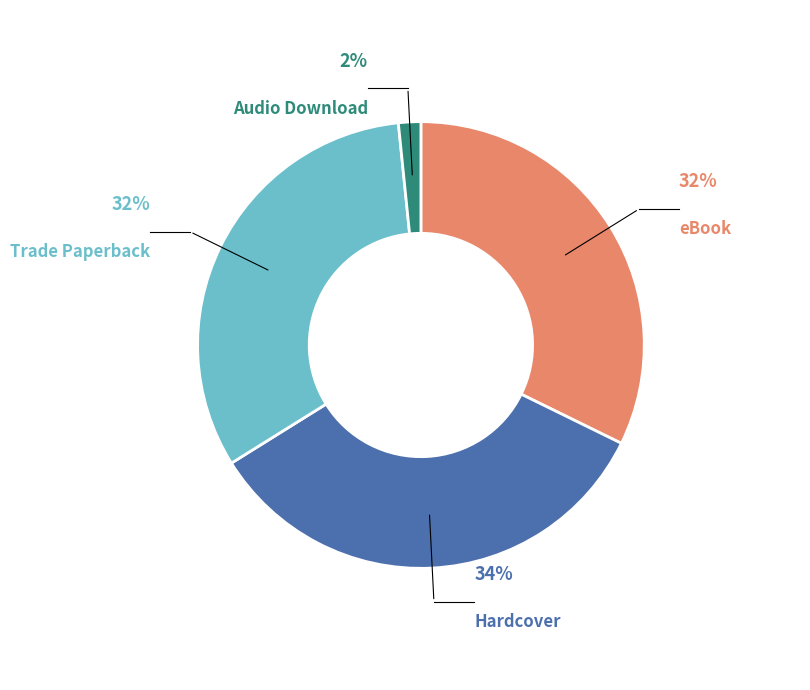

How many slices are in this pie chart?

4